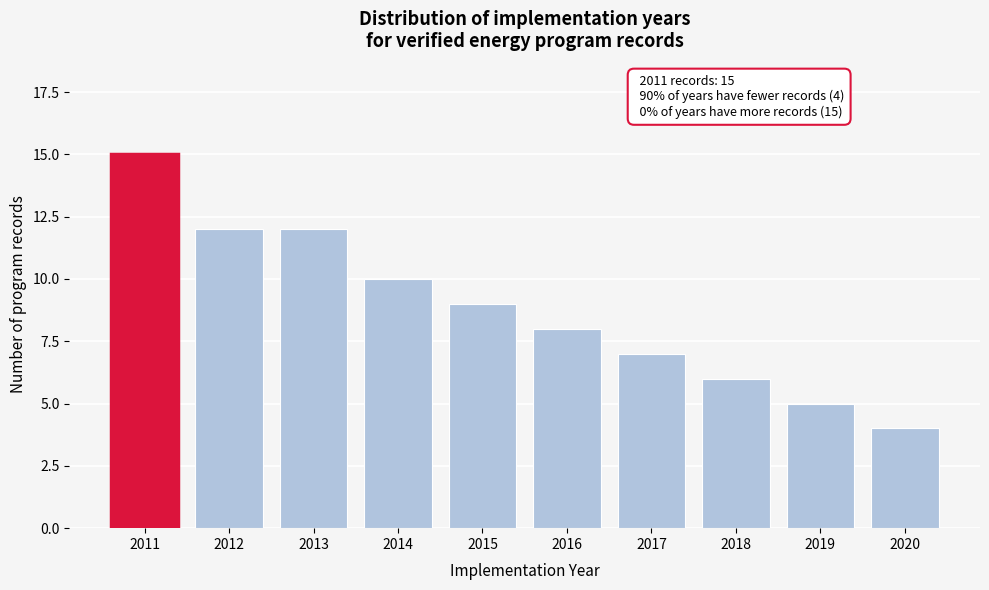

Reading left to right, list all the values displayed in this chart.

15	12	12	10	9	8	7	6	5	4